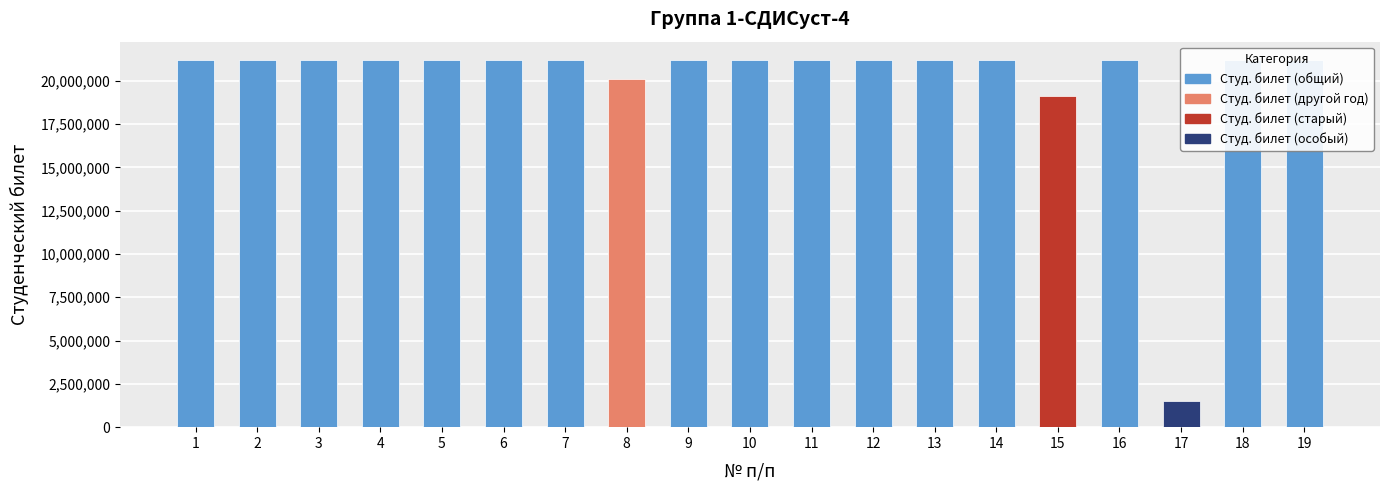

What is the maximum value shown in the chart?

21200647